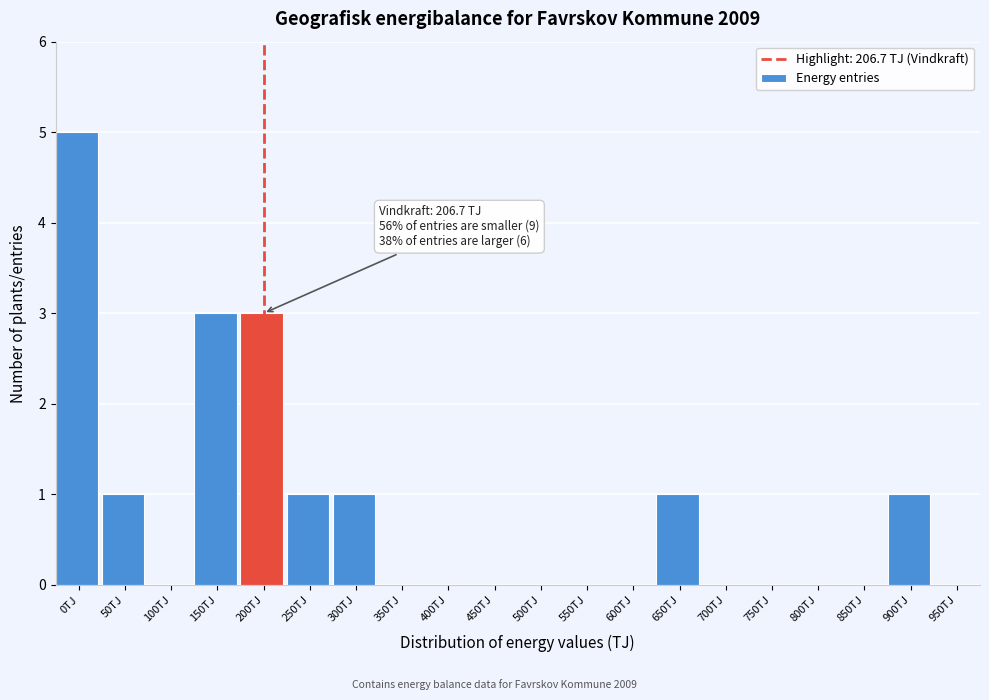

Reading left to right, list all the values displayed in this chart.

0TJ=5	50TJ=1	100TJ=0	150TJ=3	200TJ=3	250TJ=1	300TJ=1	350TJ=0	400TJ=0	450TJ=0	500TJ=0	550TJ=0	600TJ=0	650TJ=1	700TJ=0	750TJ=0	800TJ=0	850TJ=0	900TJ=1	950TJ=0